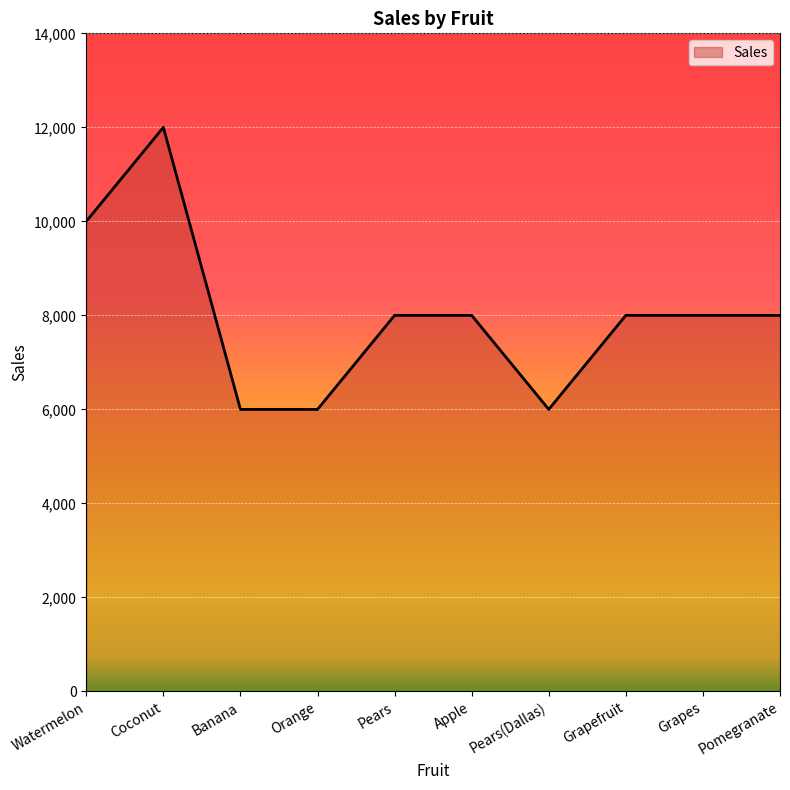

What is the maximum value shown in the chart?

12000